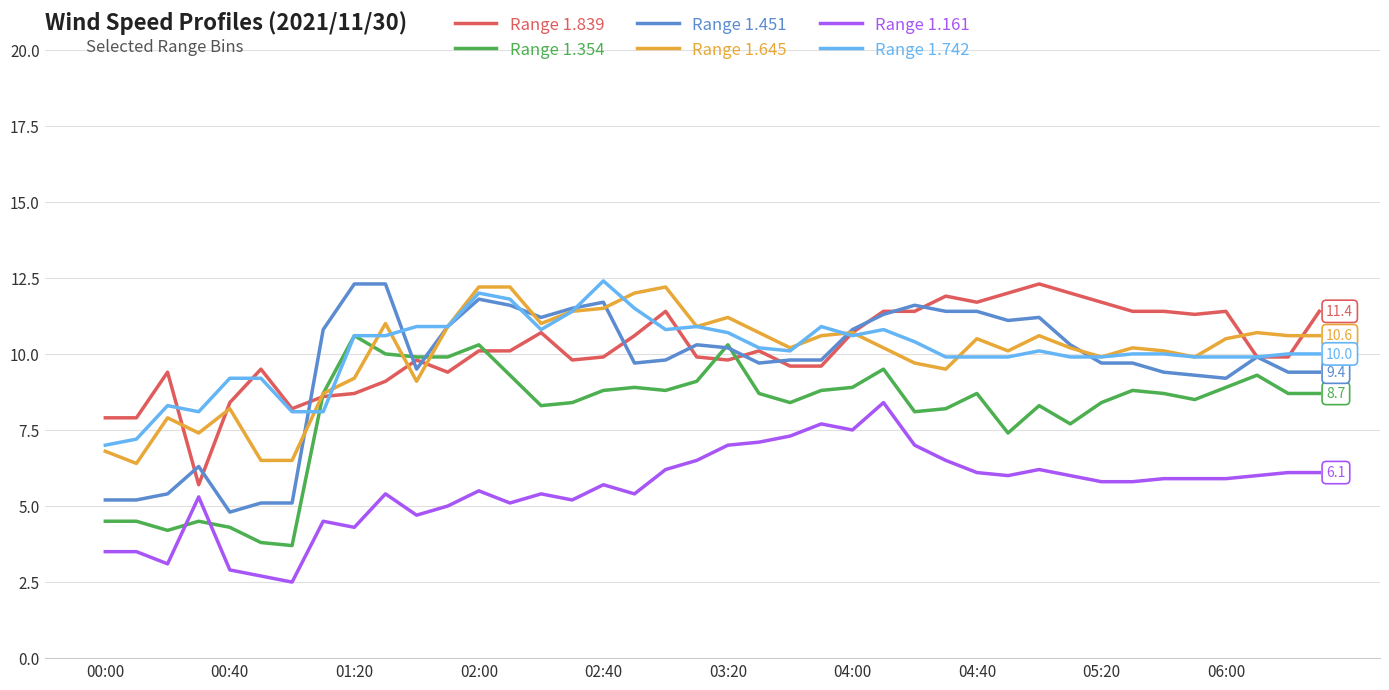

What is the smallest value displayed?

2.5